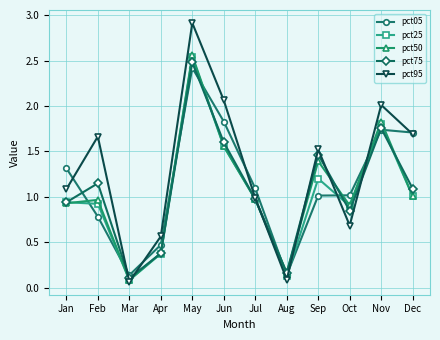

How many data points in pct05 are above 1?

8